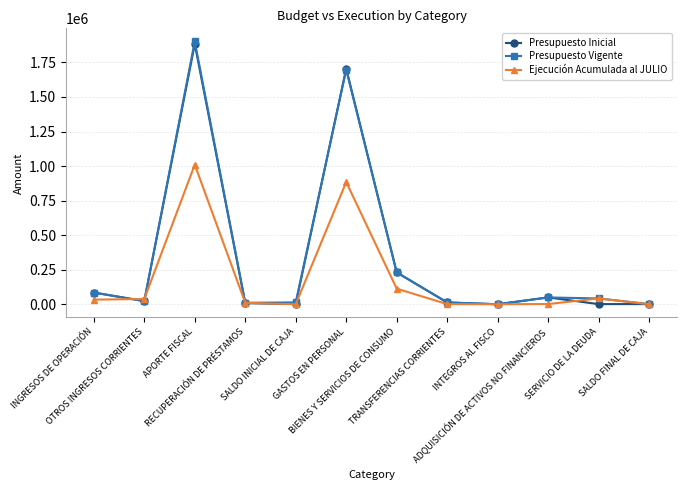

Where do Presupuesto Vigente and Ejecución Acumulada al JULIO first cross each other?

INGRESOS DE OPERACIÓN and OTROS INGRESOS CORRIENTES